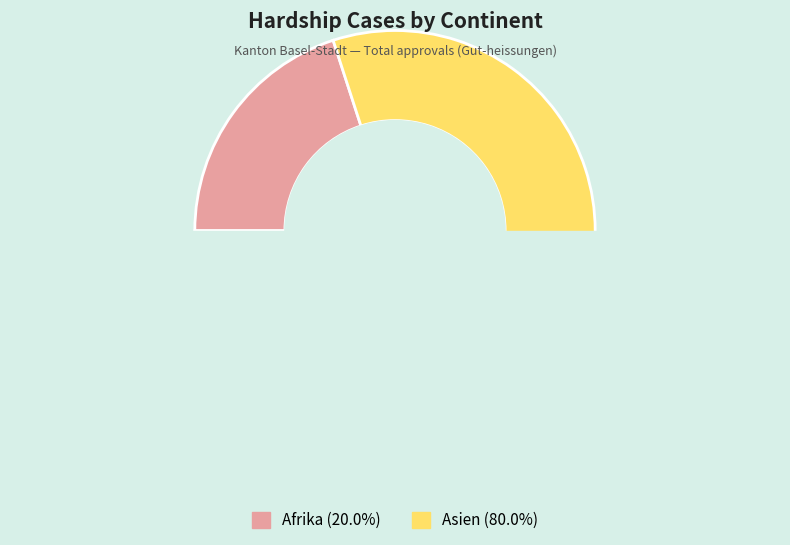

Rank the categories by value from lowest to highest.

Afrika, Asien